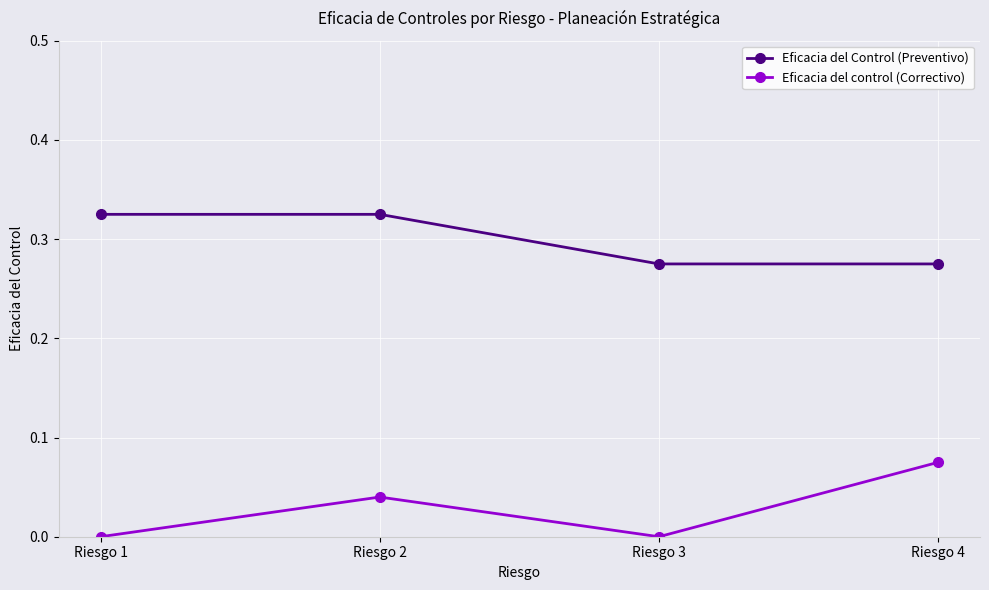

How many Eficacia del Control (Preventivo) values are between 0 and 1?

4